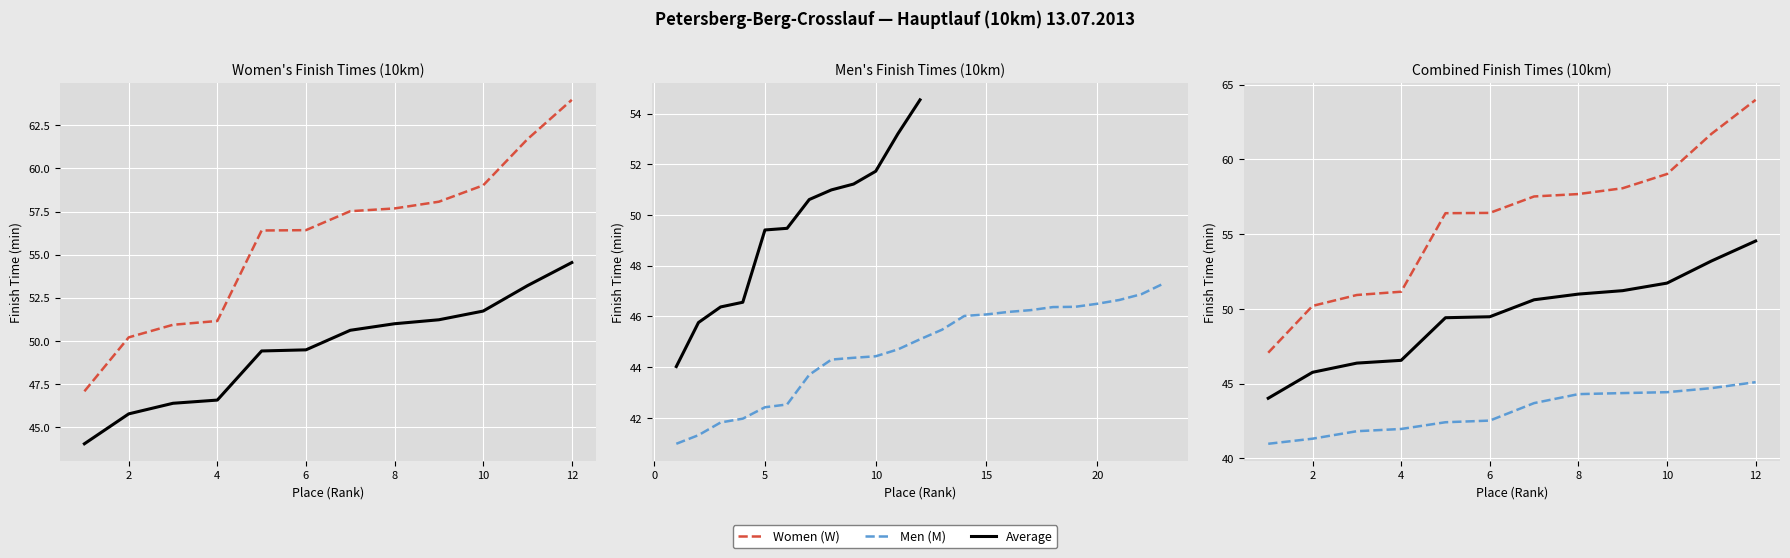

True or false: Men (M) has more than 0 points higher than both neighbors.

False